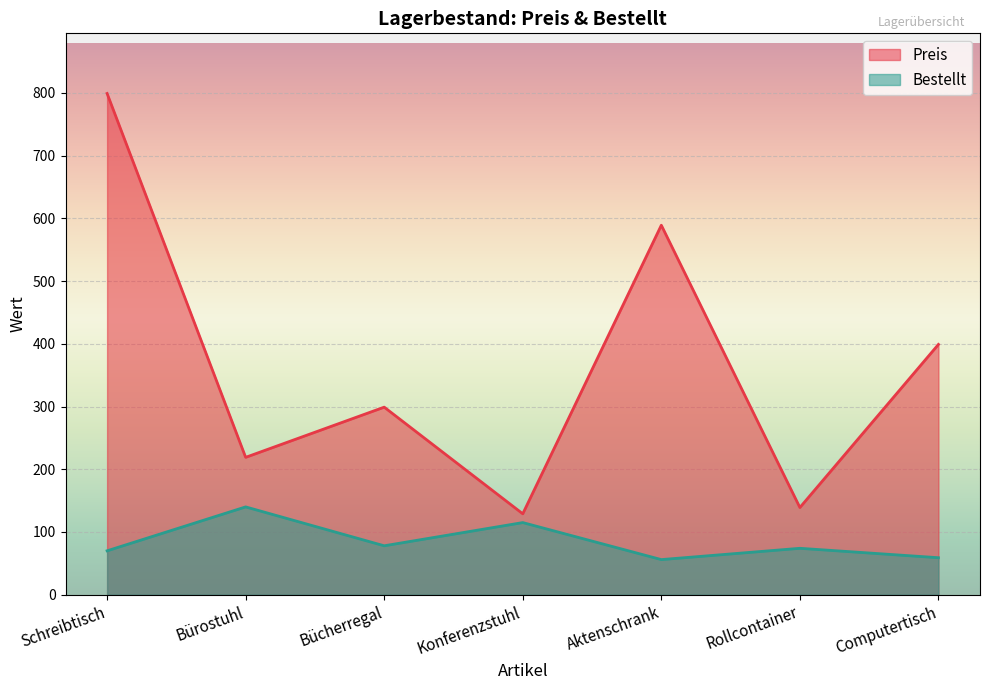

What is the sum of all Preis values?

2573